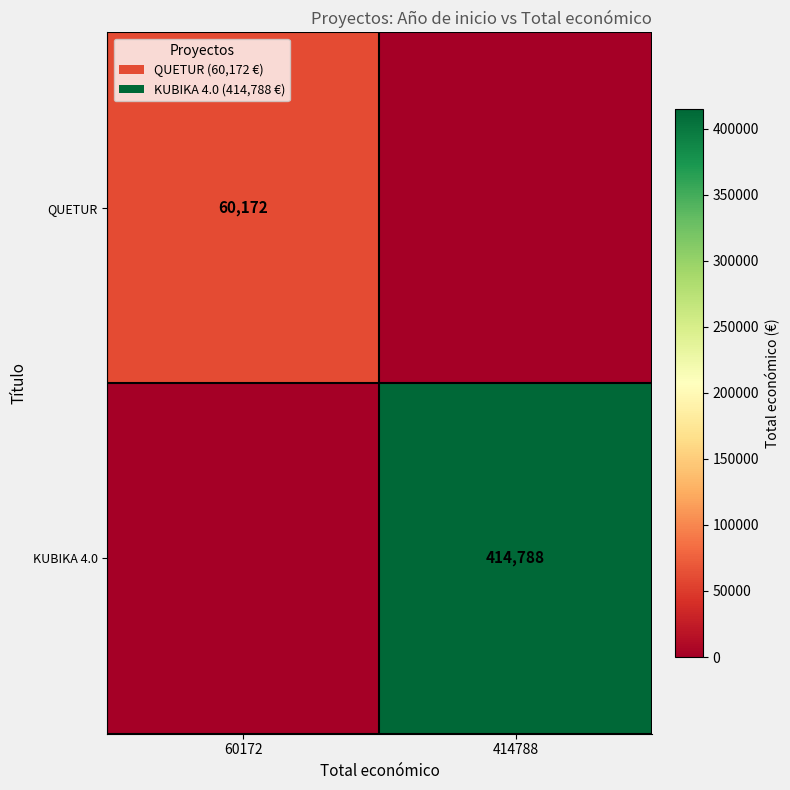

The value of KUBIKA 4.0 at 414788 is 234473. True or false?

False